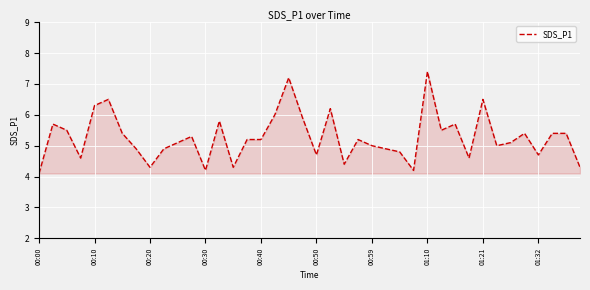

What is the minimum value shown in the chart?

4.1